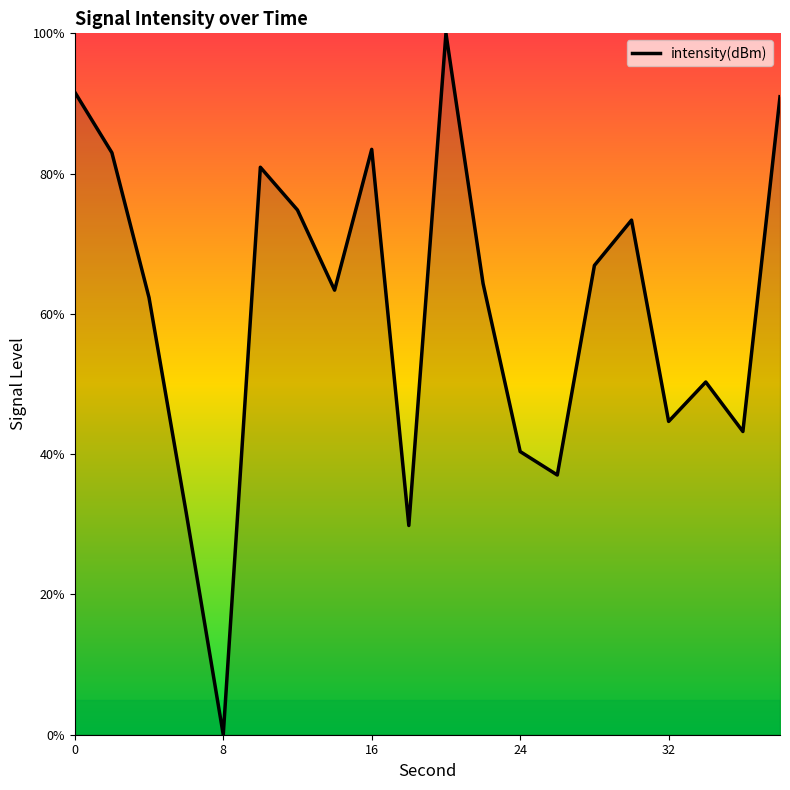

What is the sum of all values?

1212.2